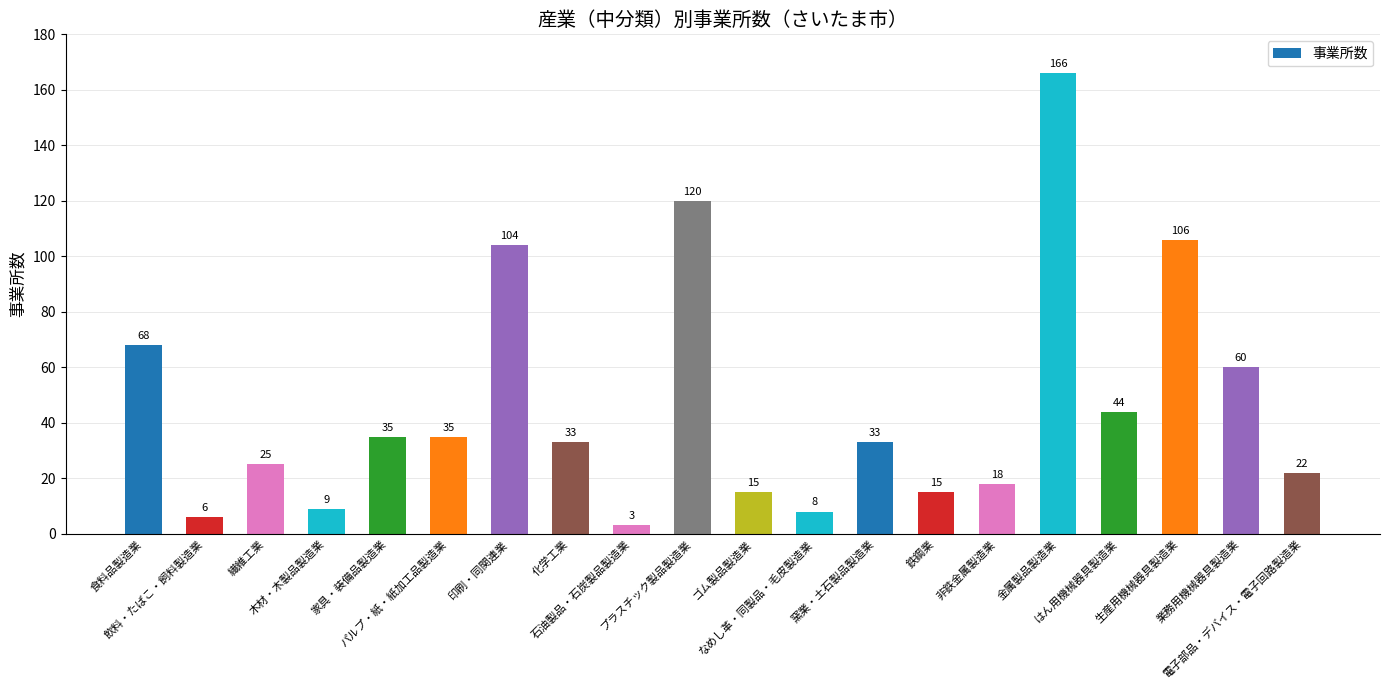

The value at 非鉄金属製造業 is 4. True or false?

False